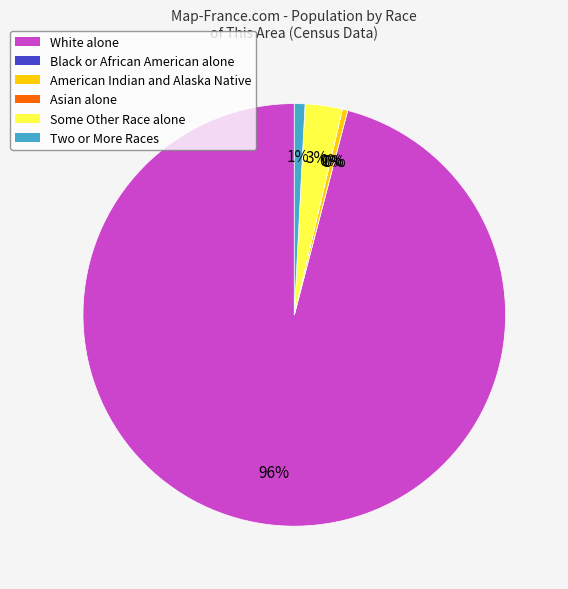

True or false: Two or More Races accounts for 1% of the total.

True